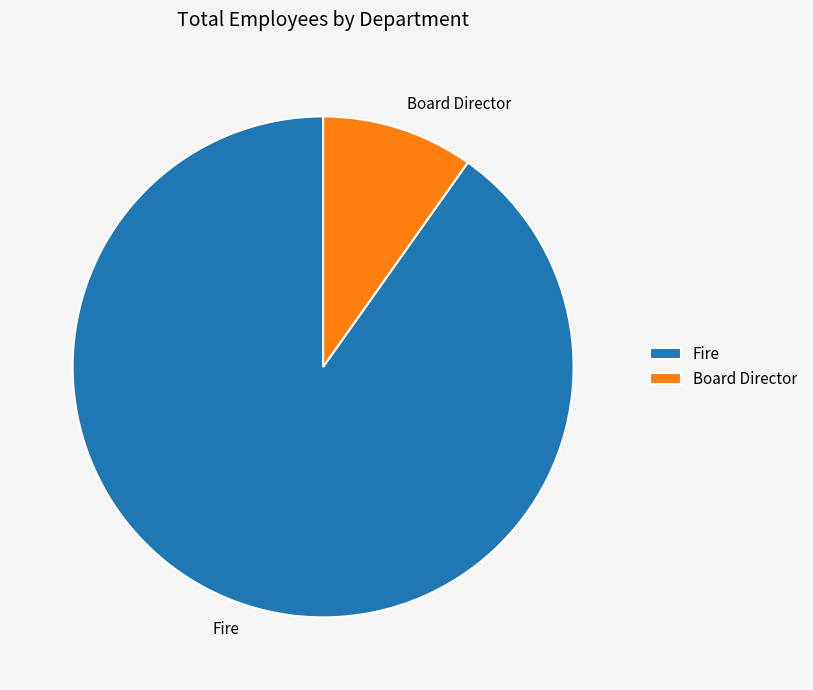

The Board Director slice represents 10% of the pie. True or false?

True